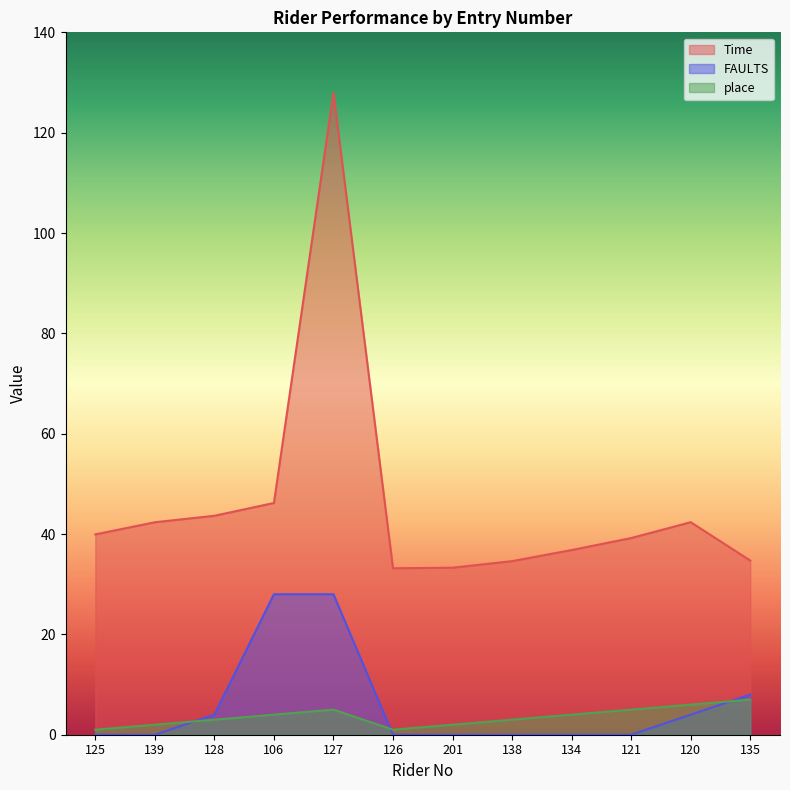

Between 126 and 138, which series saw the biggest shift?

place